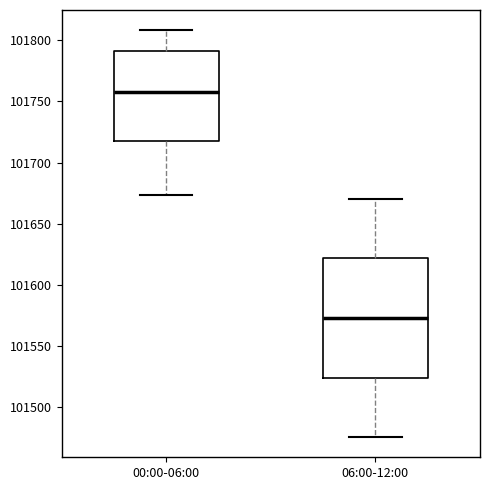

Which box's median line is the highest?

00:00-06:00